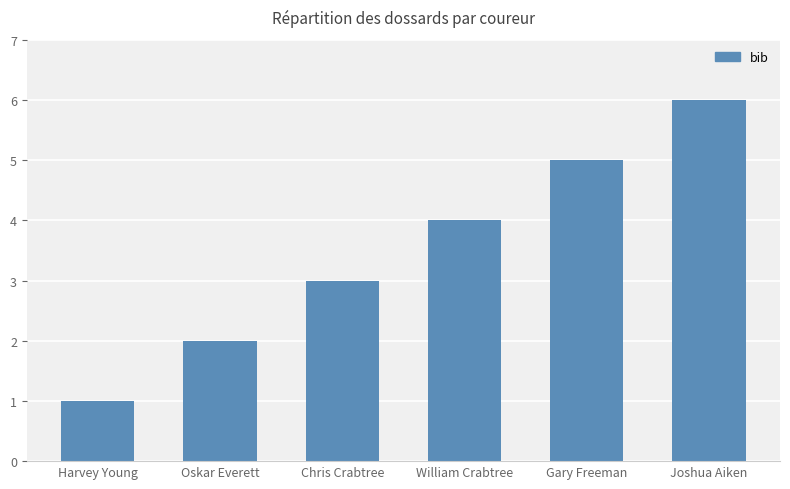

How many values are below 4?

3